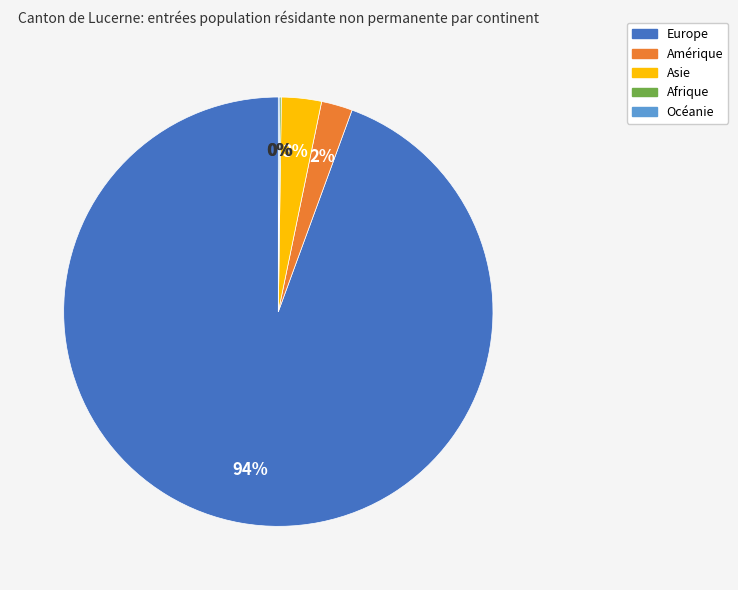

What percentage is the Amérique slice, to the nearest percent?

2%